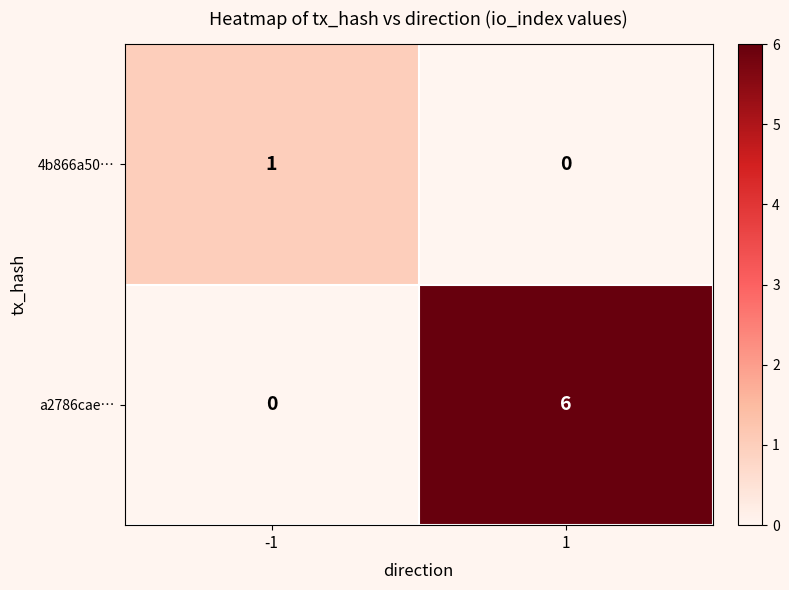

What is the difference between the a2786cae… values at -1 and 1?

6